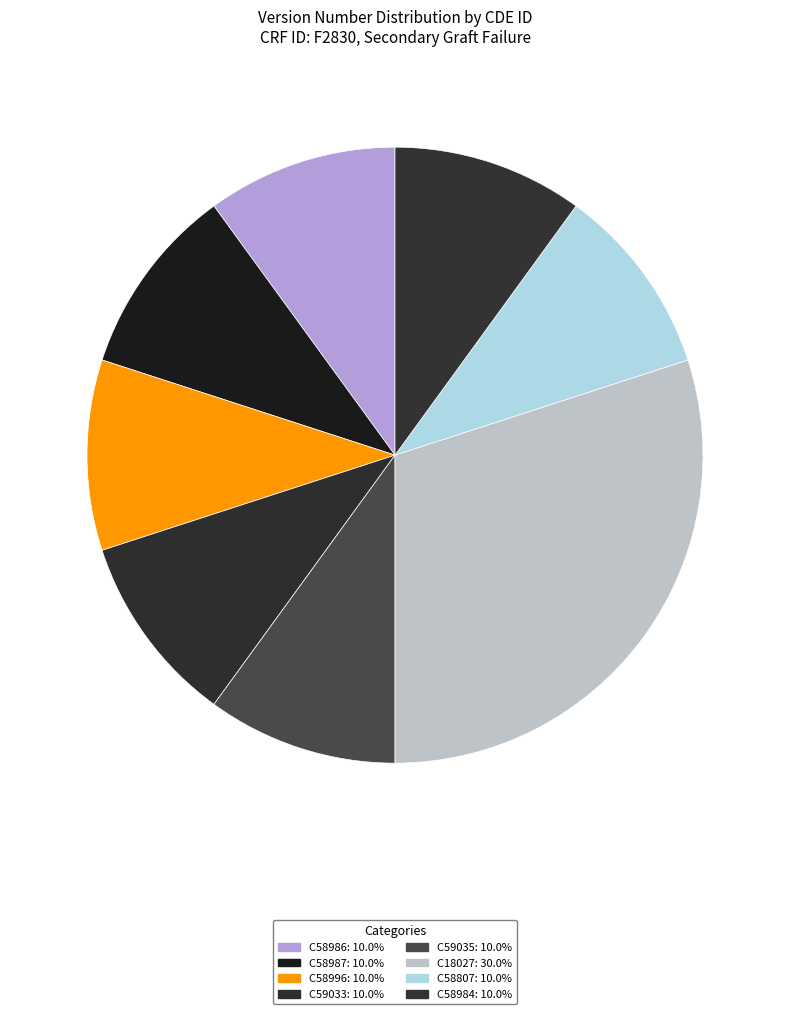

Do C59033 and C58986 together represent more than half of the pie?

No